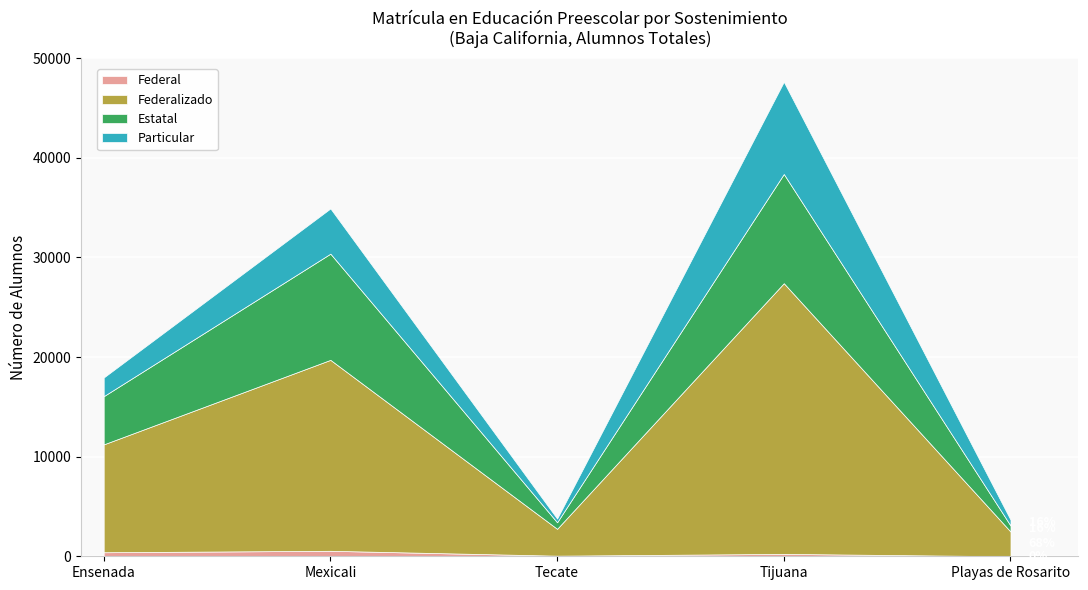

At which label does Estatal first exceed 4840?

Mexicali